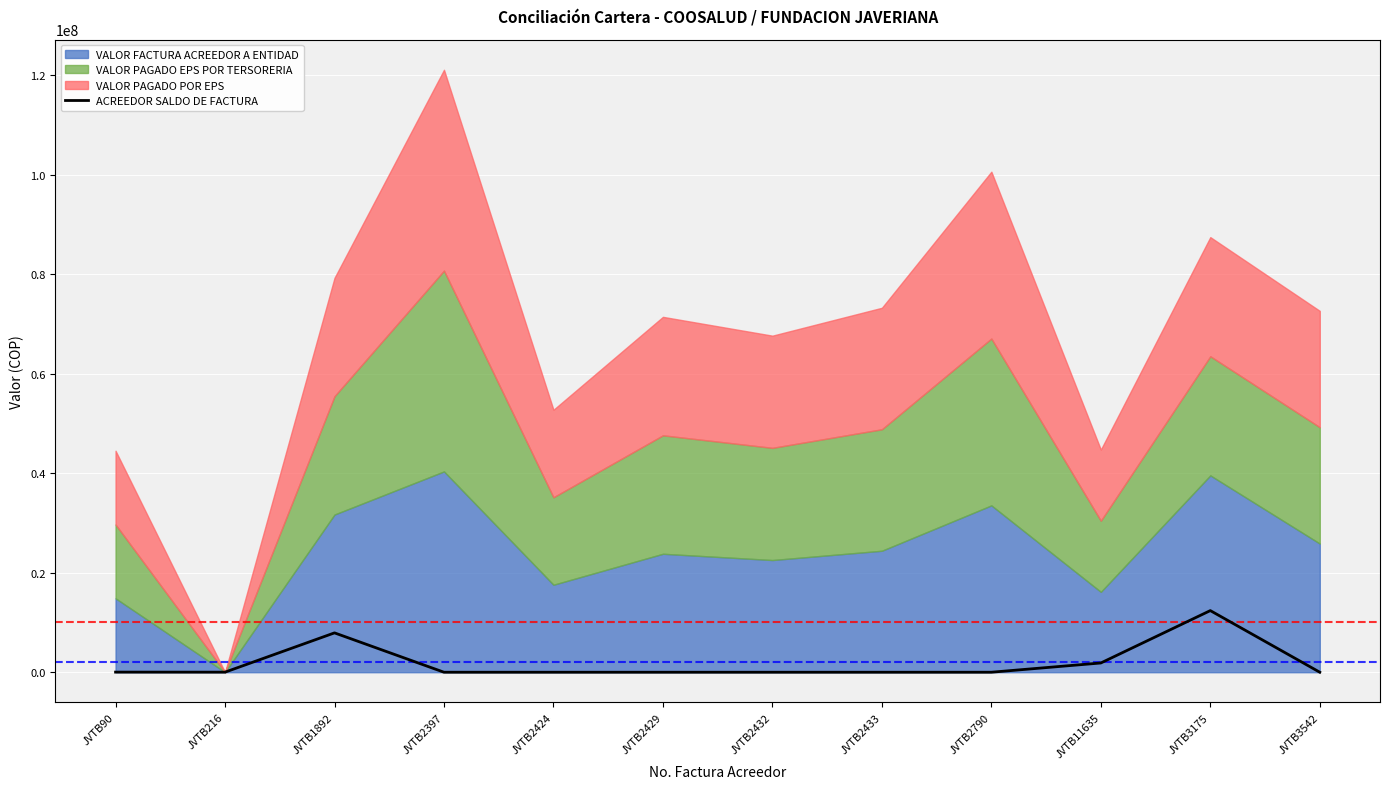

Reading left to right, what are all the values shown in this chart?

22288	13186	7913134	0	0	0	0	0	0	1859191	12391065	0